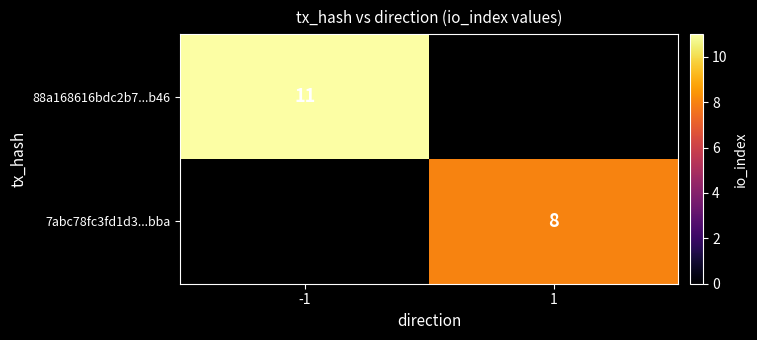

The value of 88a168616bdc2b7...b46 at -1 is 11. True or false?

True